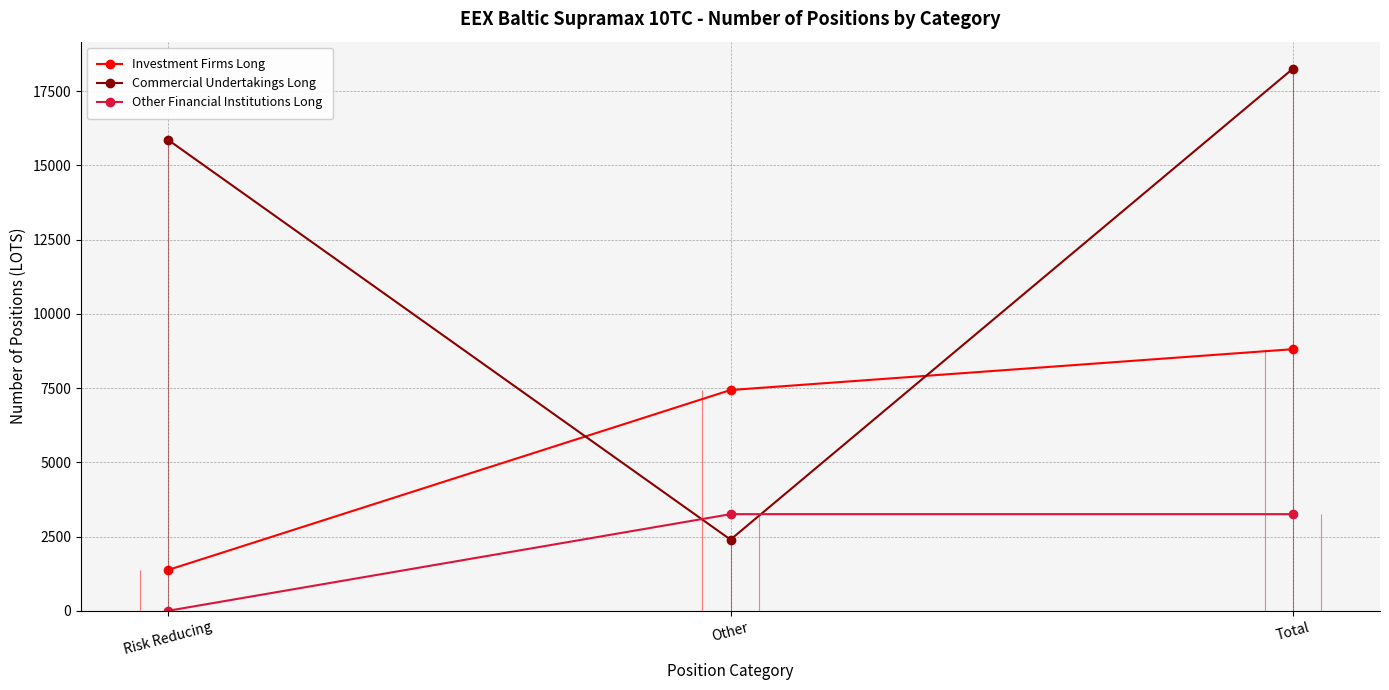

The value of Other Financial Institutions Long at Risk Reducing is 0. True or false?

True